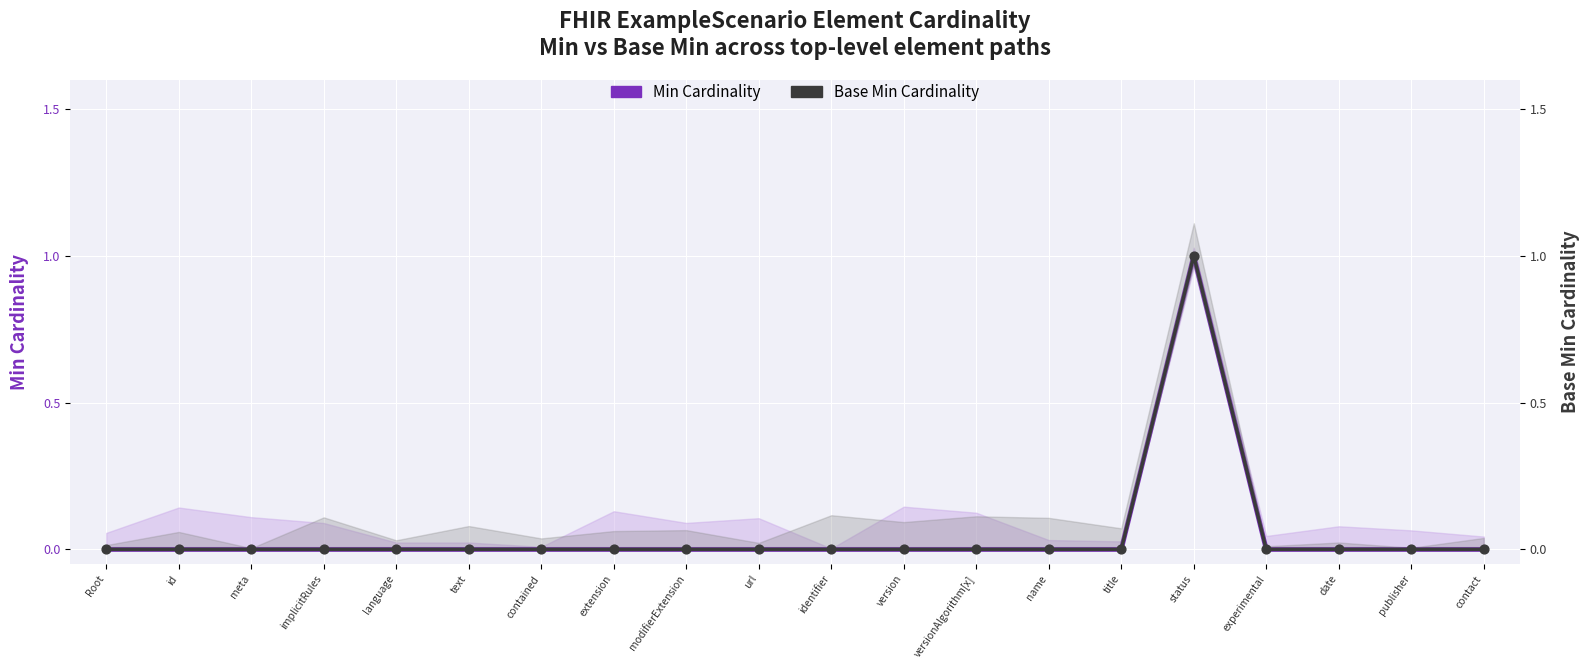

Which series has the largest total across all categories?

Min Cardinality